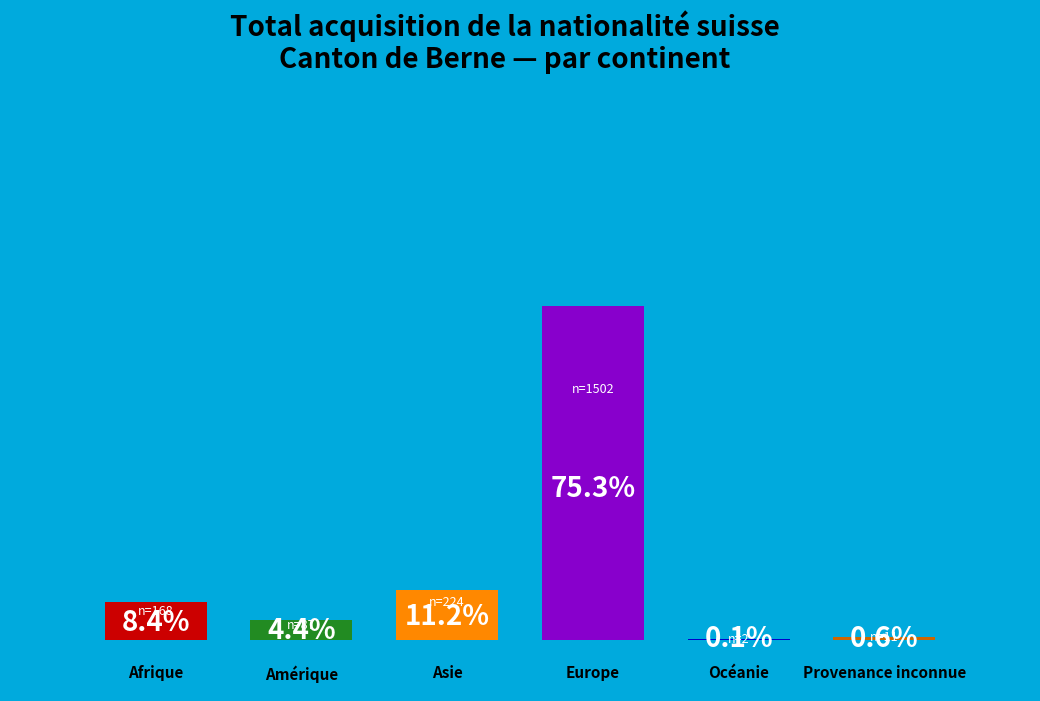

What is the change in value from Afrique to Provenance inconnue?

-157